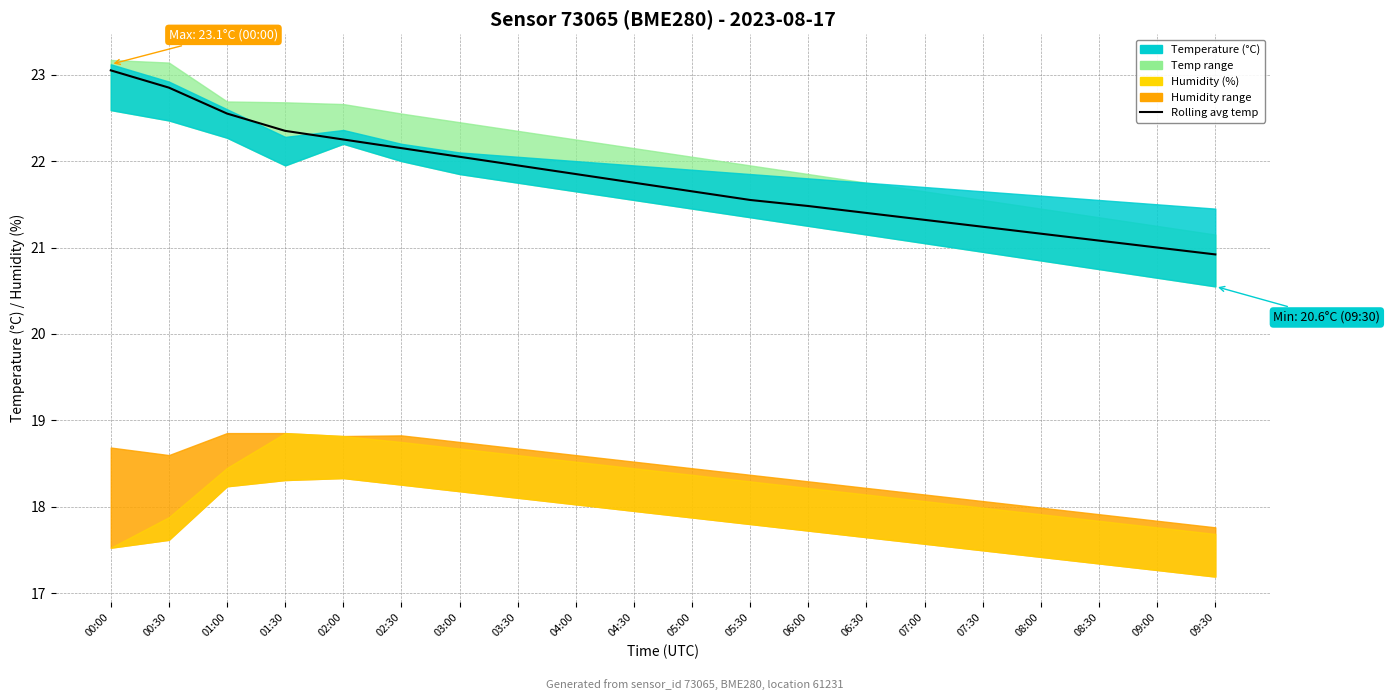

What position from the left is 03:30?

8